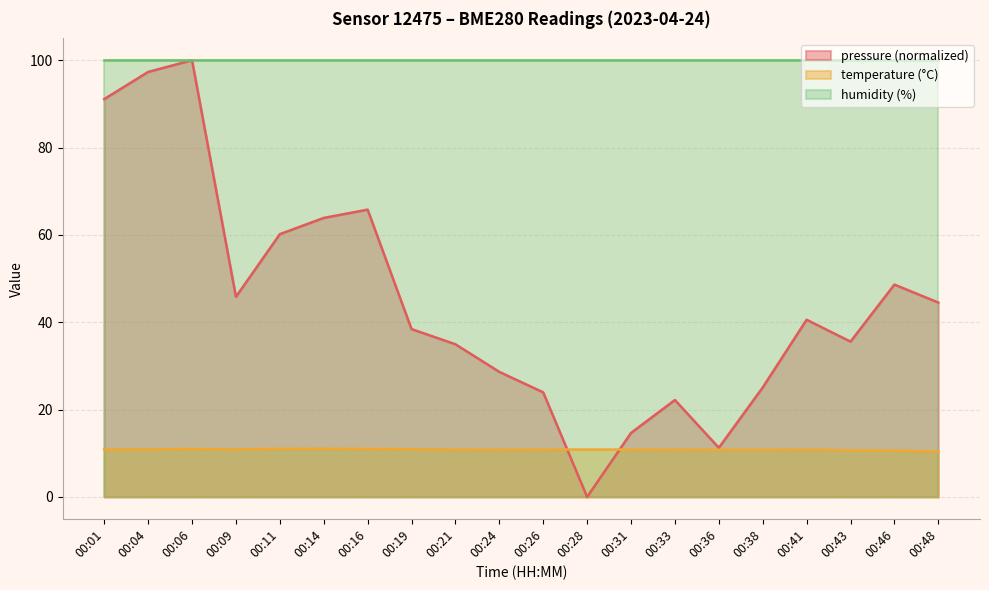

Which series has the widest spread of values?

pressure (normalized)